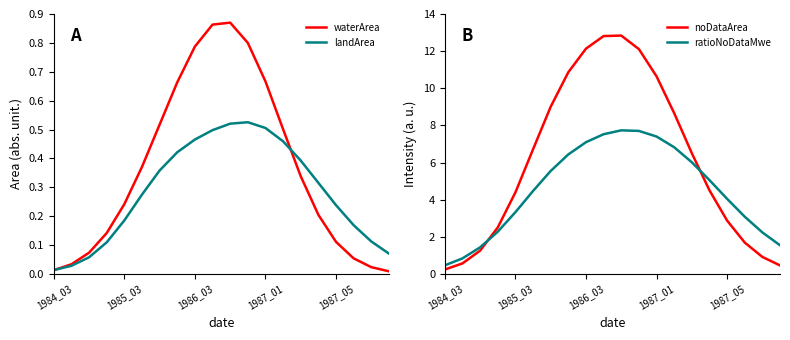

The waterArea series shows 0.5 at 1986_03. True or false?

False